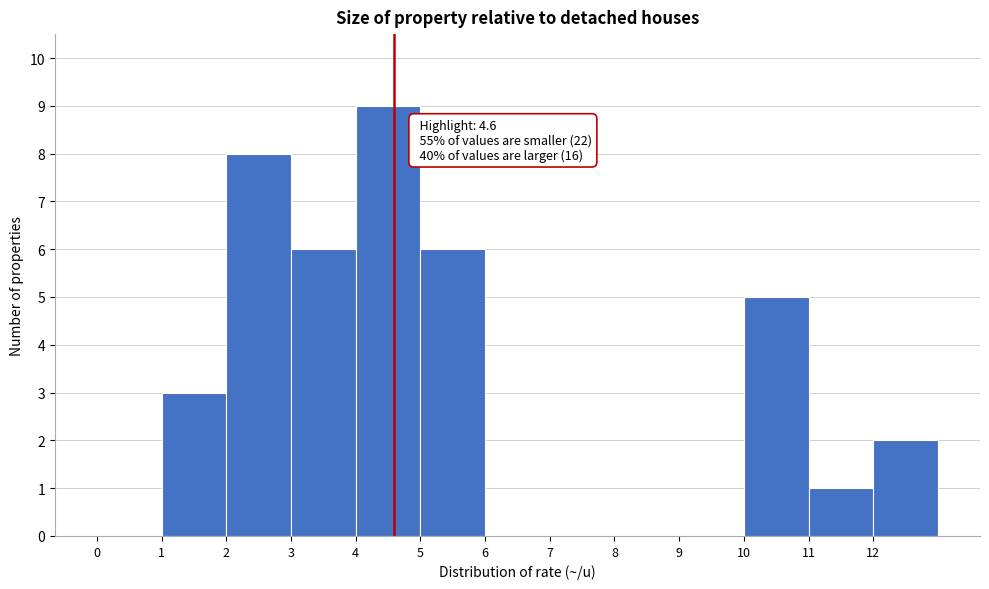

Over which range of the x-axis is the bar tallest?

4 to 5